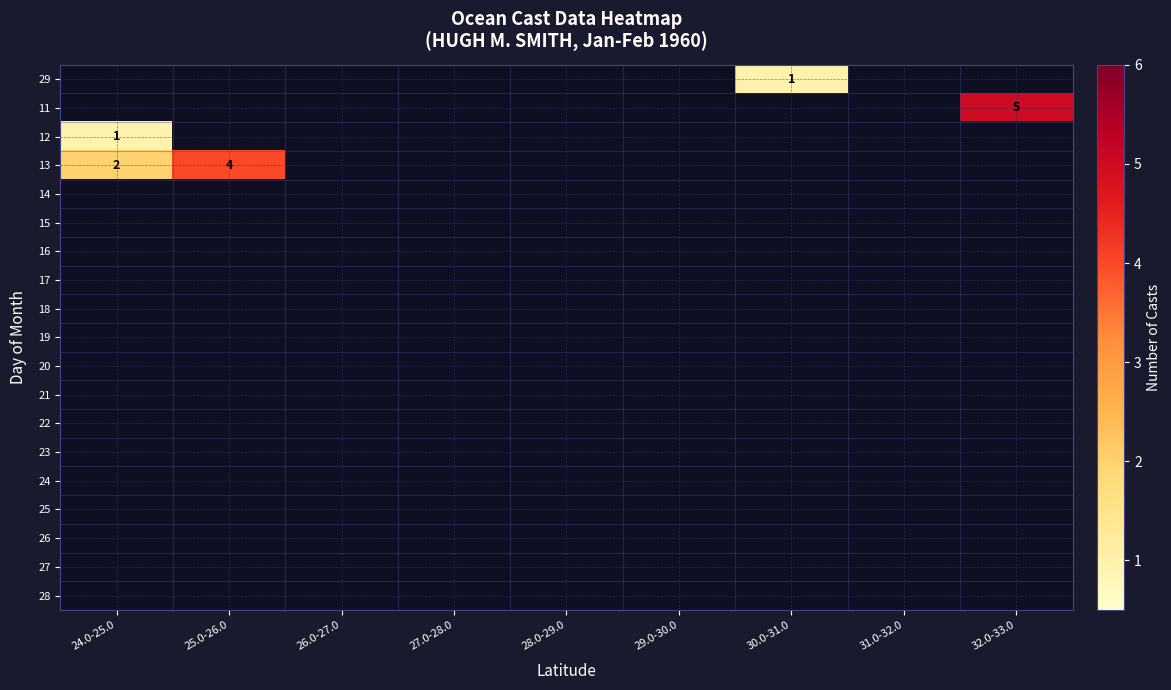

Is it true that 11 equals 5 at 32.0-33.0?

True